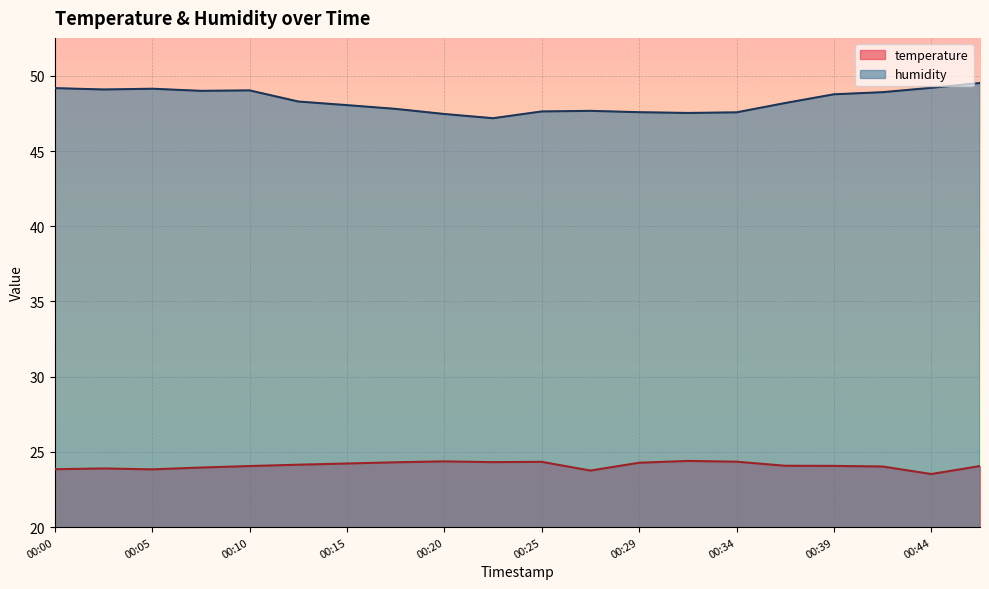

Reading left to right, extract all data points from this chart.

temperature: 00:00=23.9	00:02=23.9	00:05=23.8	00:07=24.0	00:10=24.1	00:12=24.1	00:15=24.2	00:17=24.3	00:20=24.4	00:22=24.3	00:25=24.3	00:27=23.8	00:29=24.3	00:32=24.4	00:34=24.4	00:37=24.1	00:39=24.1	00:42=24.0	00:44=23.5	00:47=24.1
humidity: 00:00=49.2	00:02=49.1	00:05=49.1	00:07=49.0	00:10=49.0	00:12=48.3	00:15=48.0	00:17=47.8	00:20=47.5	00:22=47.2	00:25=47.6	00:27=47.7	00:29=47.6	00:32=47.5	00:34=47.6	00:37=48.2	00:39=48.8	00:42=48.9	00:44=49.2	00:47=49.5